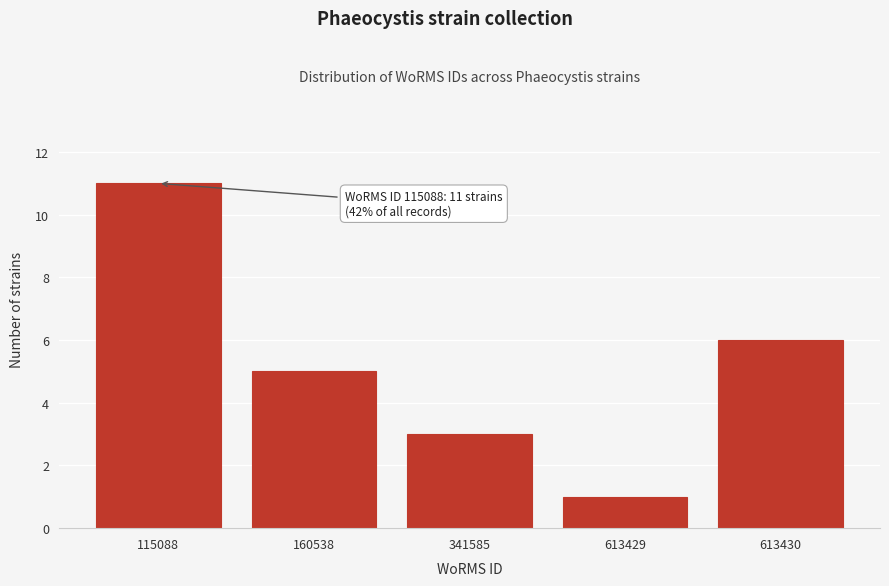

Reading right to left, what are all the values shown in this chart?

613430=6	613429=1	341585=3	160538=5	115088=11